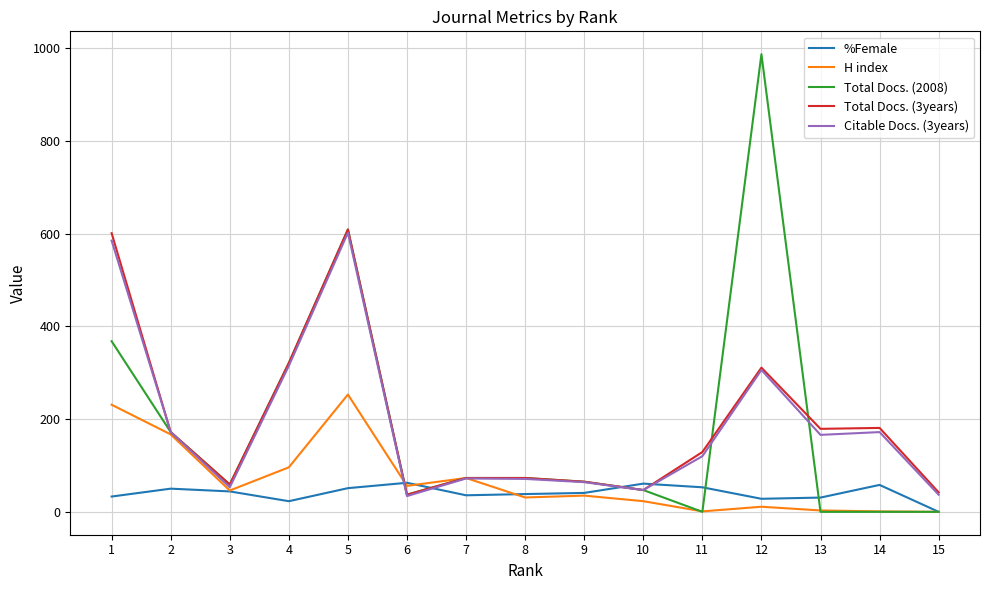

At which category is the sum across all series the highest?

5